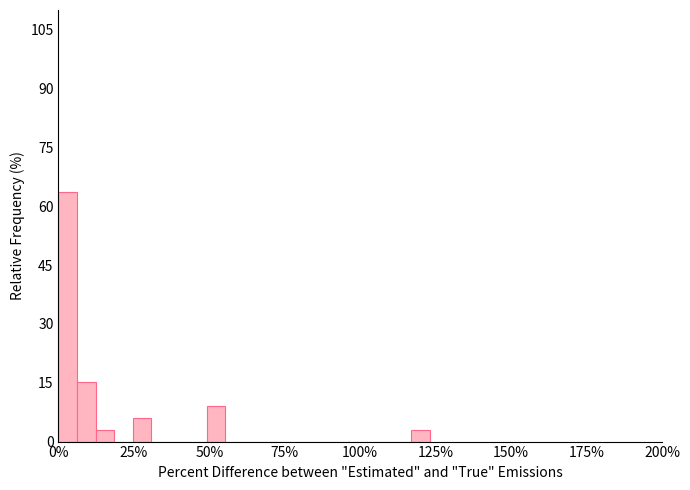

Around what value on the x-axis is the tallest bar? Give the approximate position of its centre, as read against the axis.

5